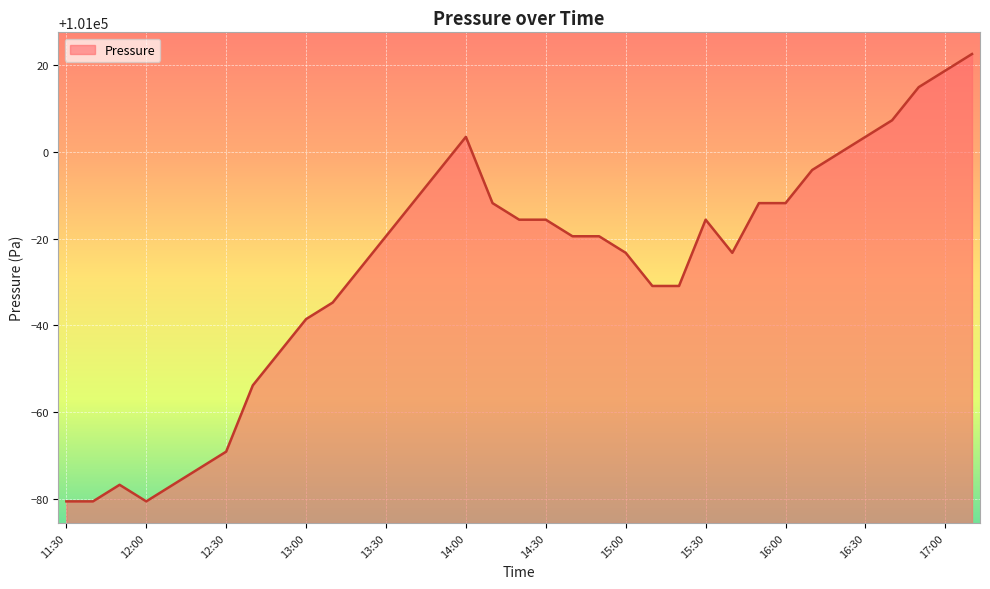

Reading left to right, extract all data points from this chart.

100919.3	100919.3	100923.2	100919.3	100923.2	100927.0	100930.8	100946.1	100953.8	100961.4	100965.2	100972.9	100980.5	100988.2	100995.8	101003.5	100988.2	100984.4	100984.4	100980.5	100980.5	100976.7	100969.1	100969.1	100984.4	100976.7	100988.2	100988.2	100995.8	100999.6	101003.5	101007.3	101014.9	101018.8	101022.6